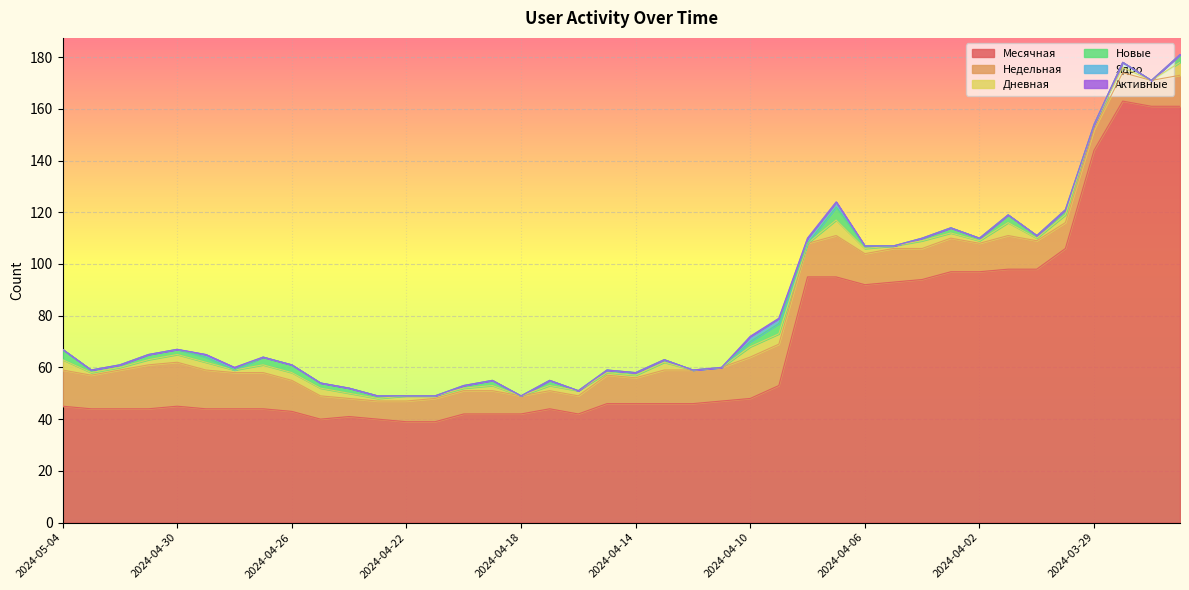

True or false: Дневная and Месячная cross at least once.

False